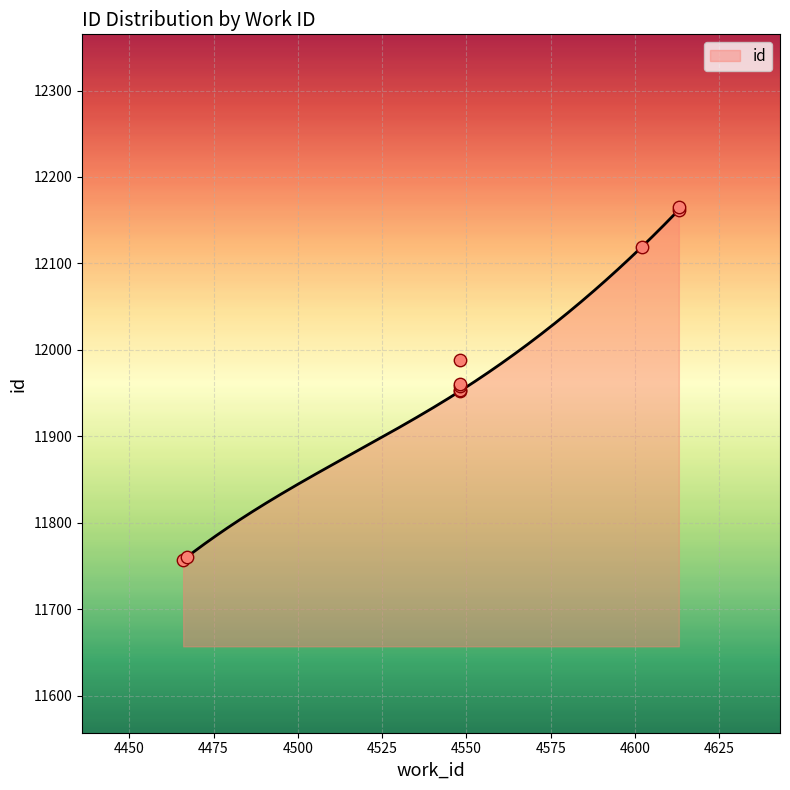

Which has a higher value, 4548 or 4548?

4548